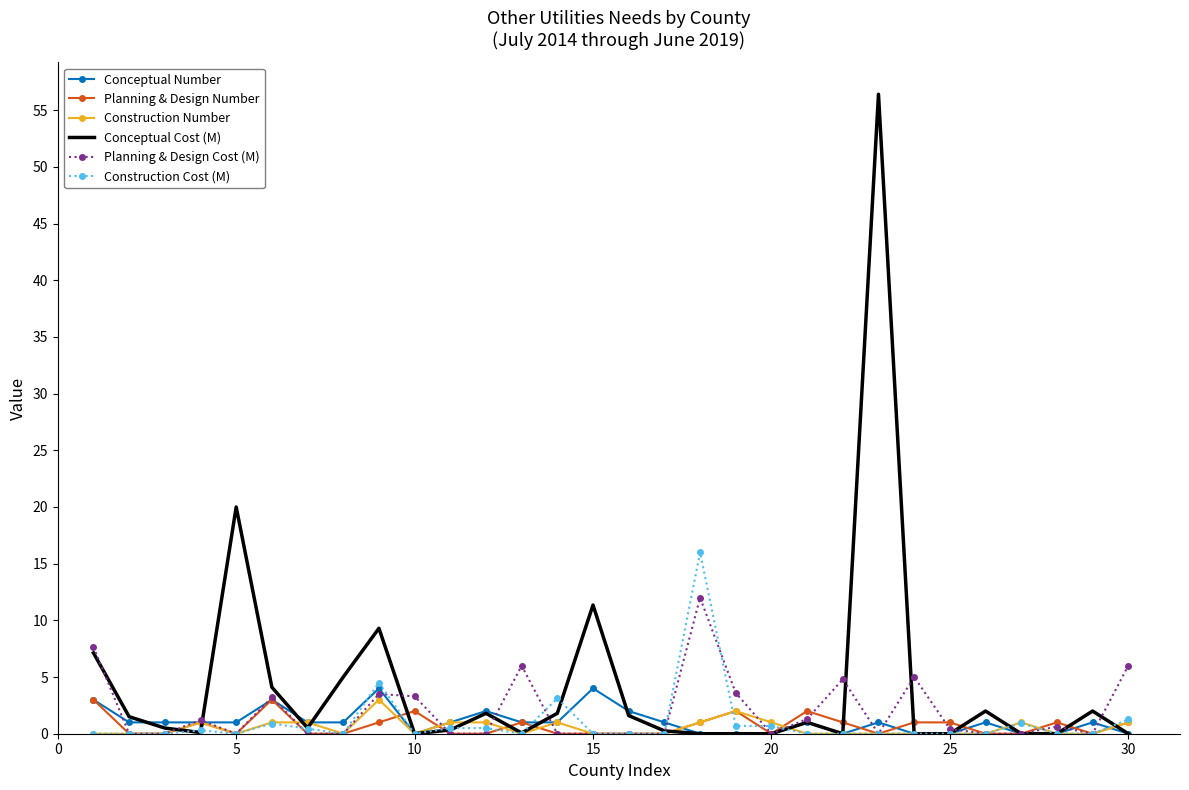

What is the maximum value for Planning & Design Cost (M)?

12.0